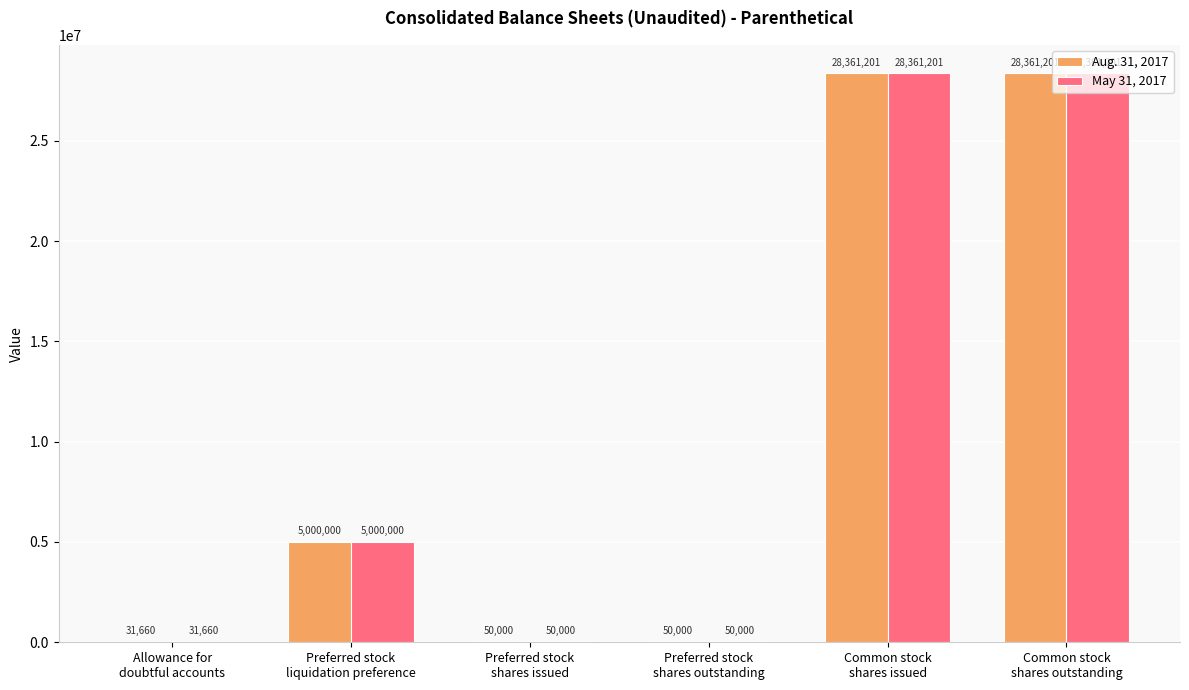

What is the total value across all series at Preferred stock
liquidation preference?

10000000